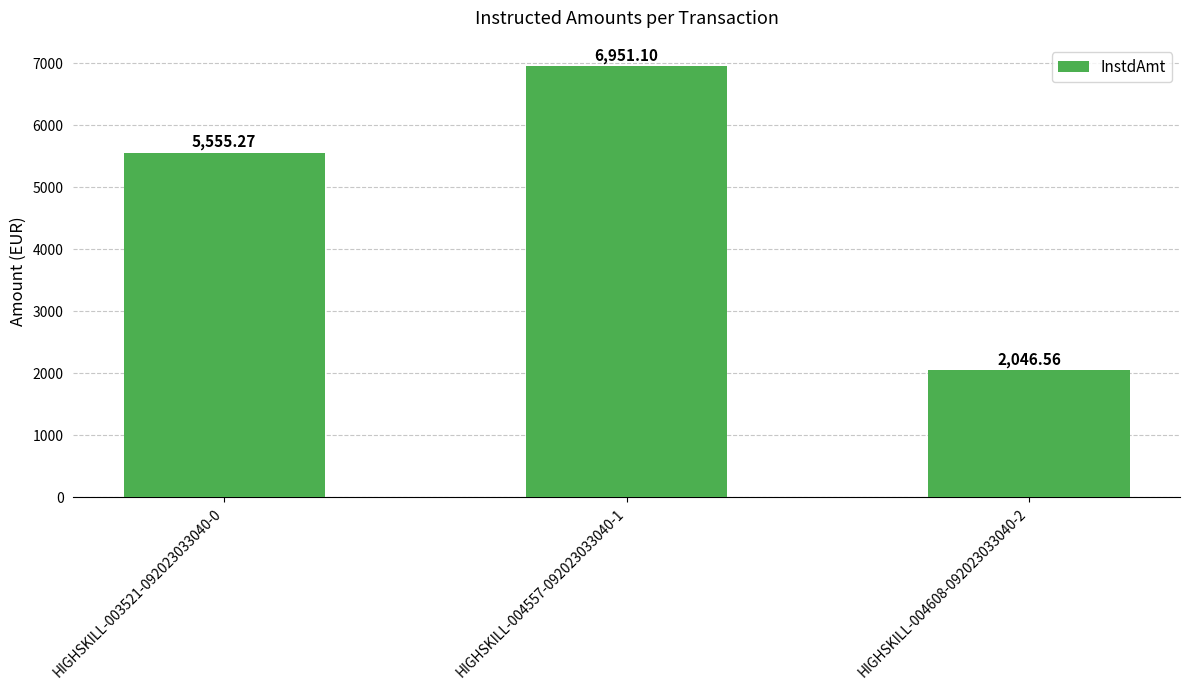

What is the difference between the values at HIGHSKILL-004608-092023033040-2 and HIGHSKILL-003521-092023033040-0?

3508.7